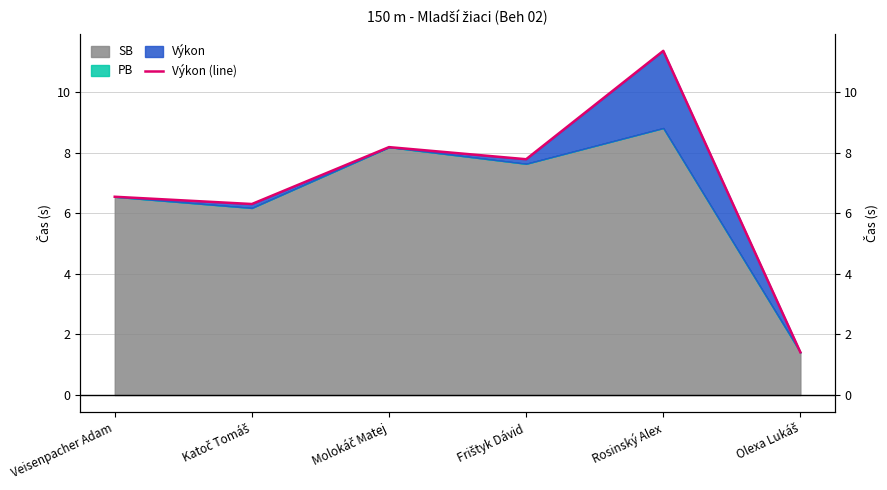

How many points are lower than both their immediate neighbors (excluding endpoints)?

2